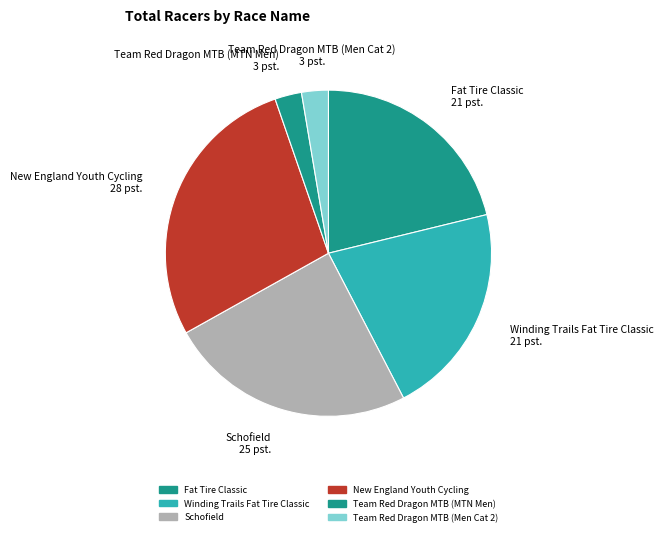

To the nearest percent, what portion does Winding Trails Fat Tire Classic represent?

21%